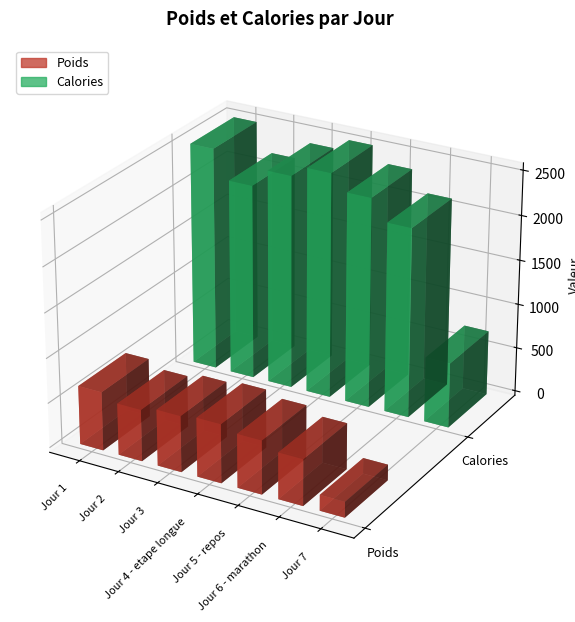

Rank the series at Jour 7 from highest to lowest value.

Calories, Poids